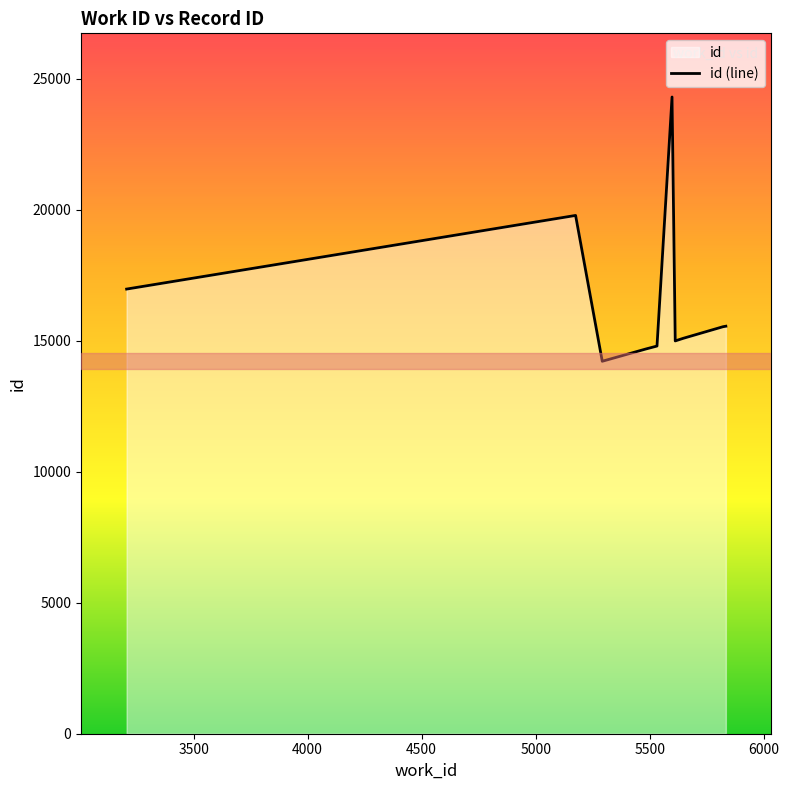

What is the minimum value shown in the chart?

14218